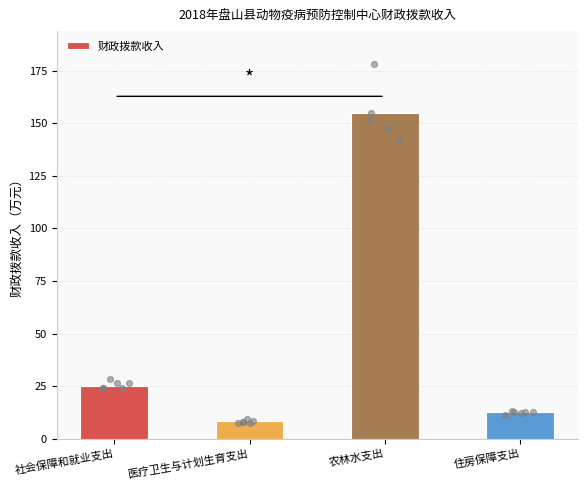

What is the change in value from 社会保障和就业支出 to 住房保障支出?

-12.6